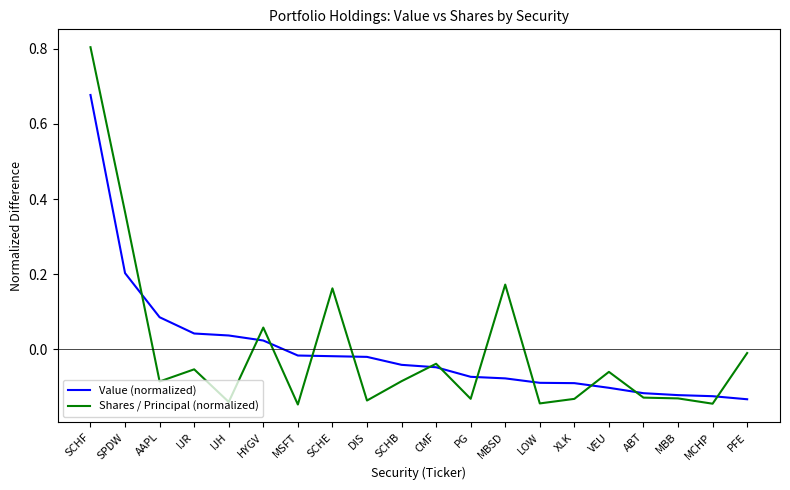

Is it true that Shares / Principal (normalized) equals -0.1 at DIS?

True